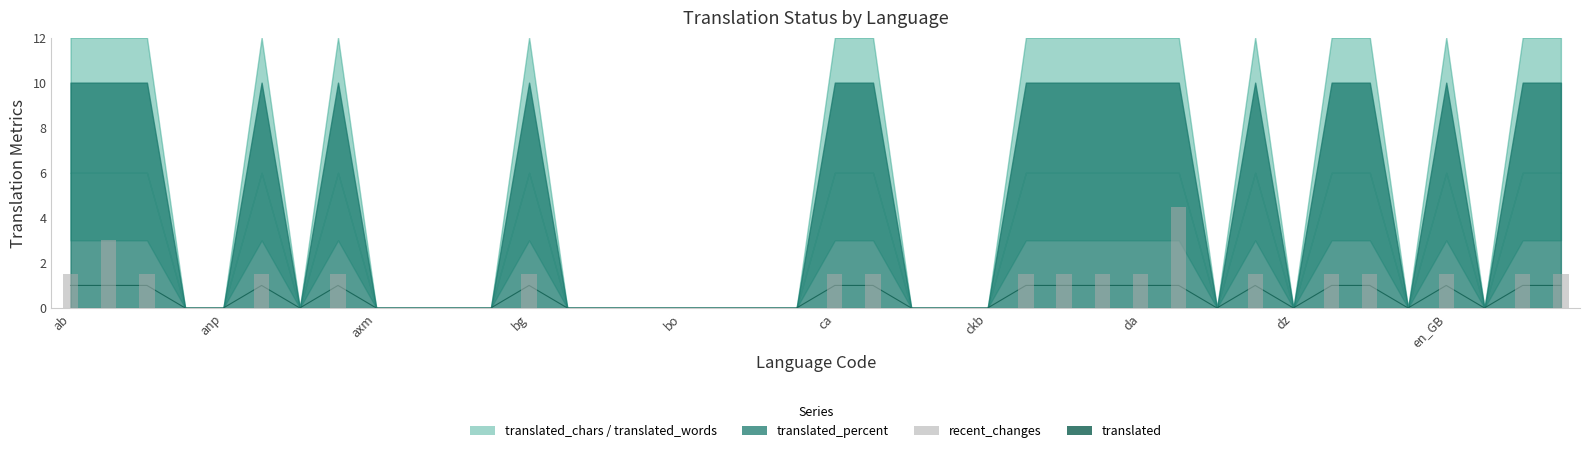

Are the bars horizontal?

No